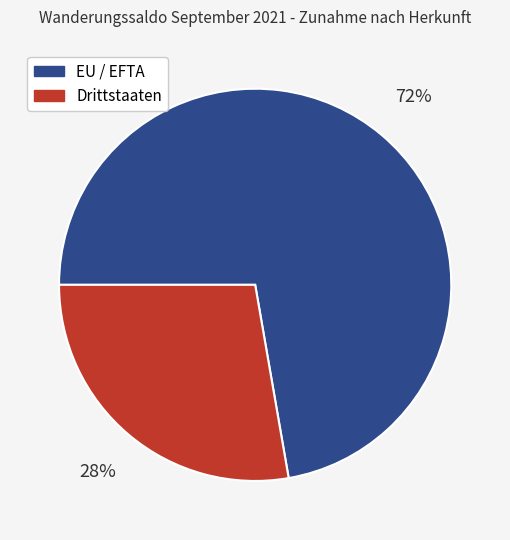

Is it true that Drittstaaten is 28% of the pie?

True